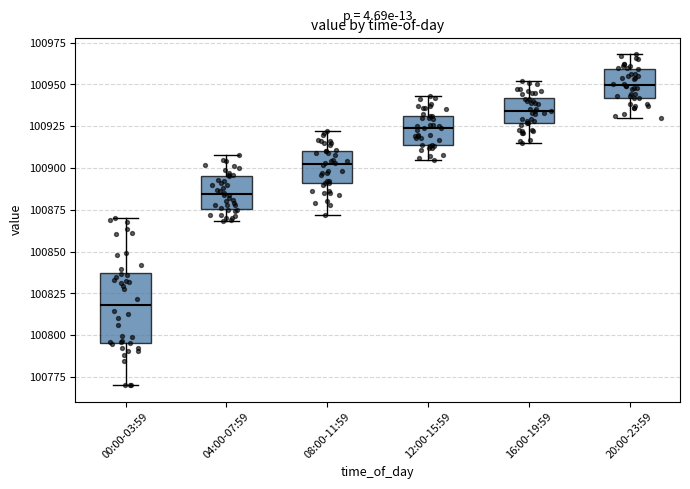

Where does the upper whisker of the box for 20:00-23:59 end on the y-axis? The values are not printed on the chart, so give them approximately, as read against the axis.

100970